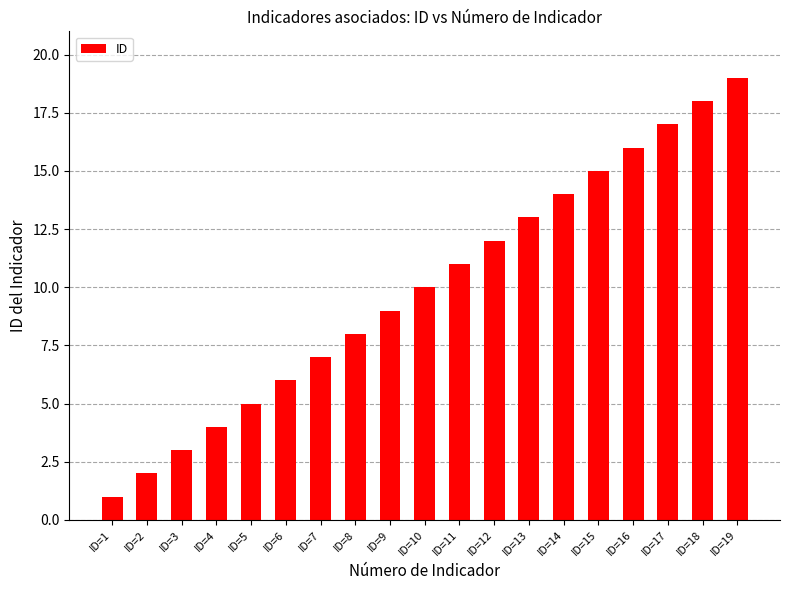

How many values are below 10?

9